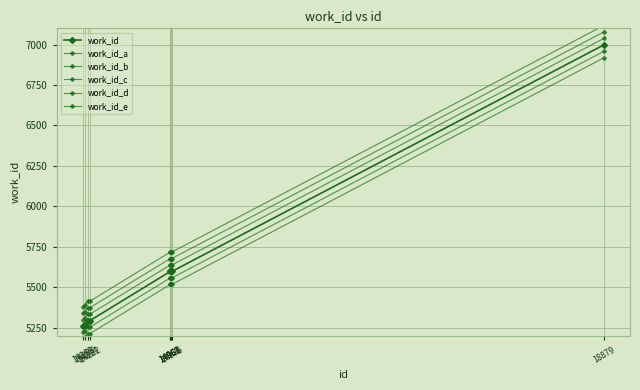

Is it true that work_id_d equals 5373 at 14214?

True